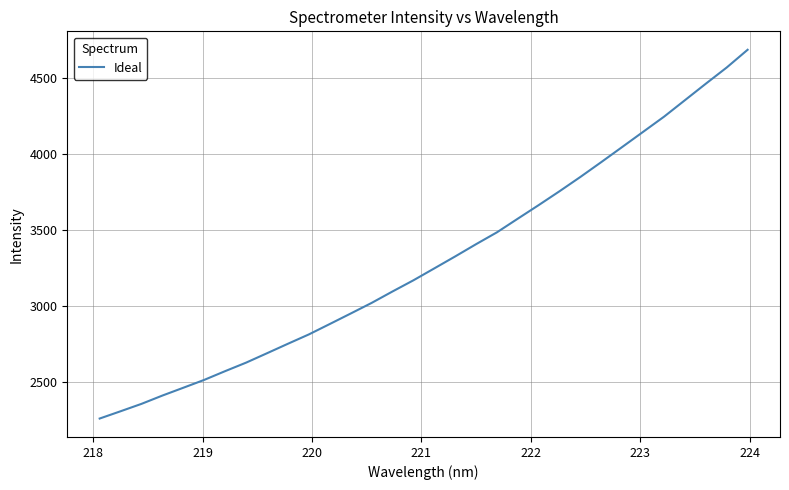

What is the difference between the maximum and minimum values?

2430.2